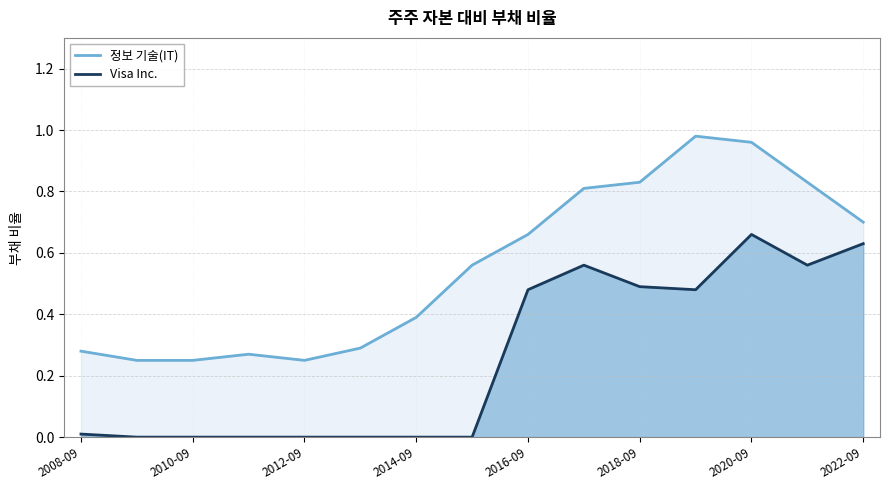

What is the average value of the 정보 기술(IT) series?

0.6